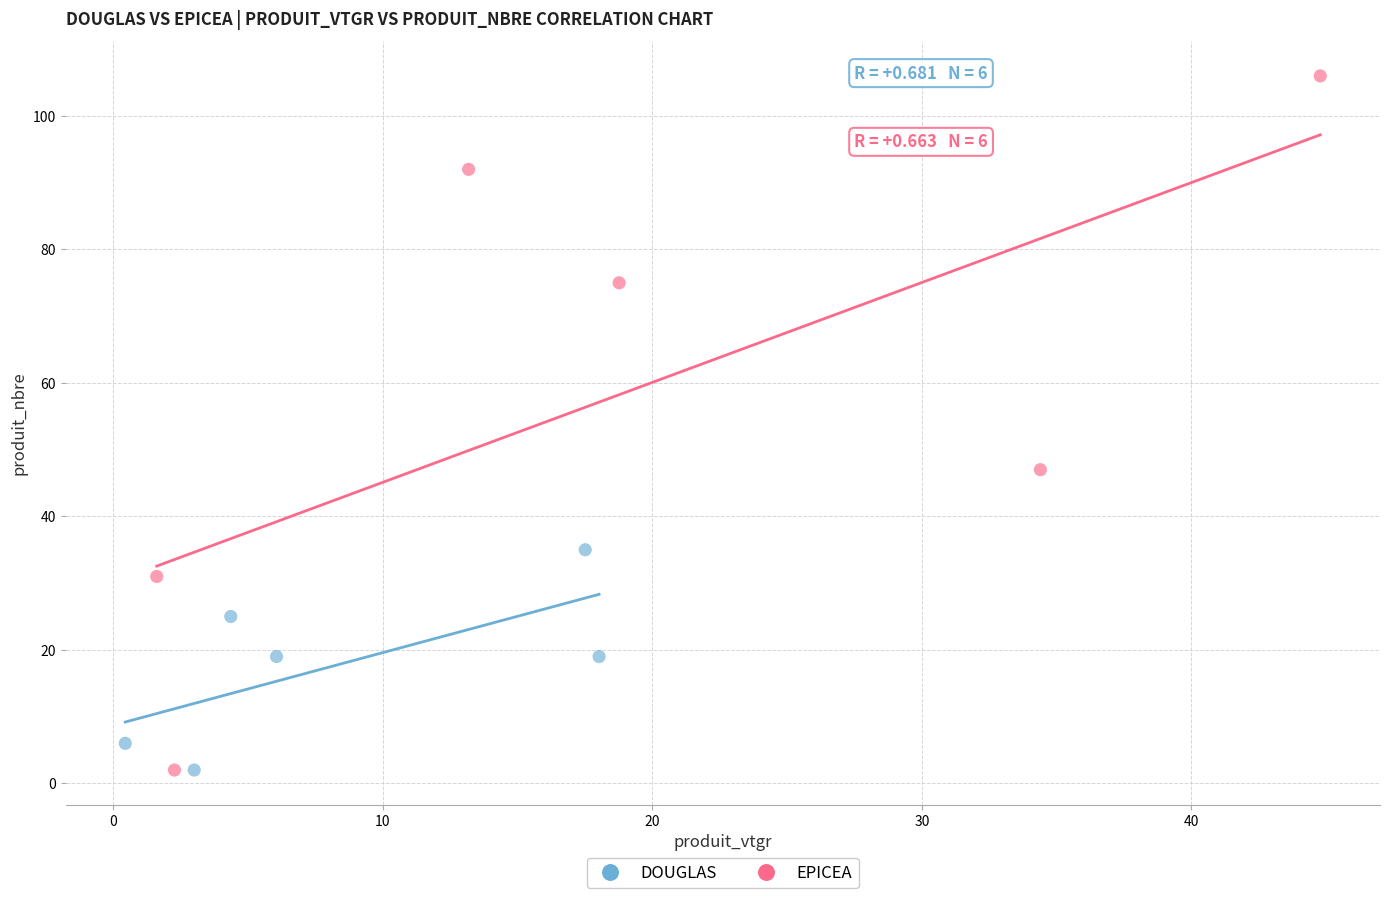

Which series has the widest spread of Y values?

EPICEA